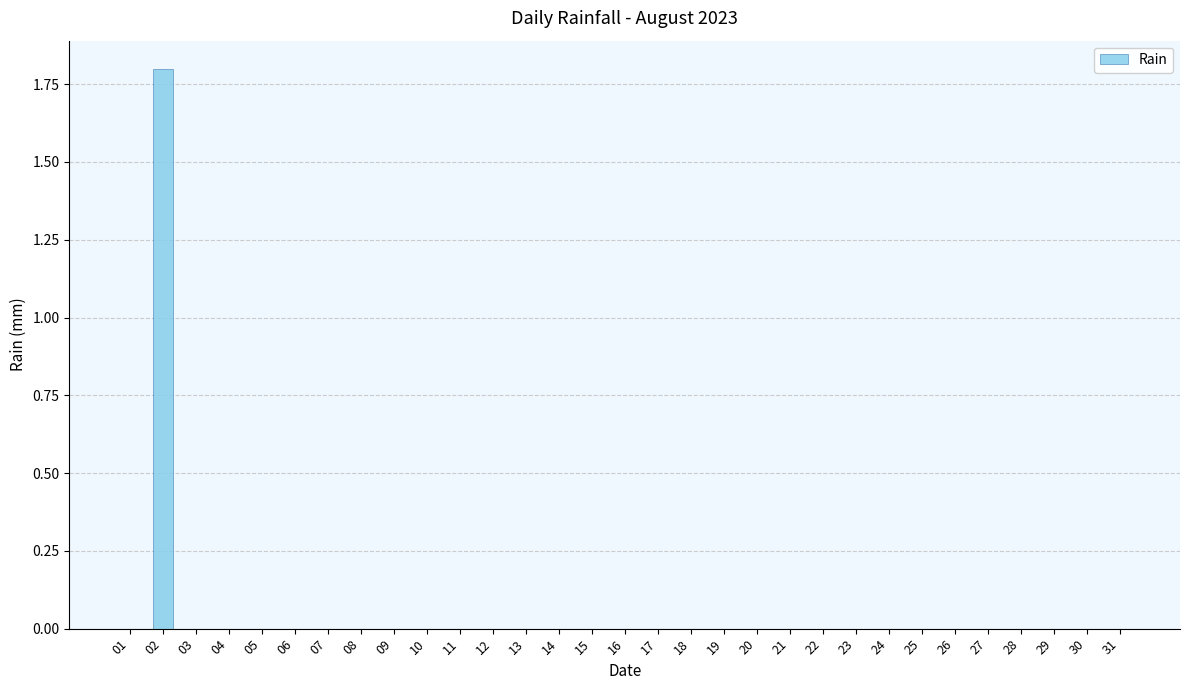

What is the average value?

0.1